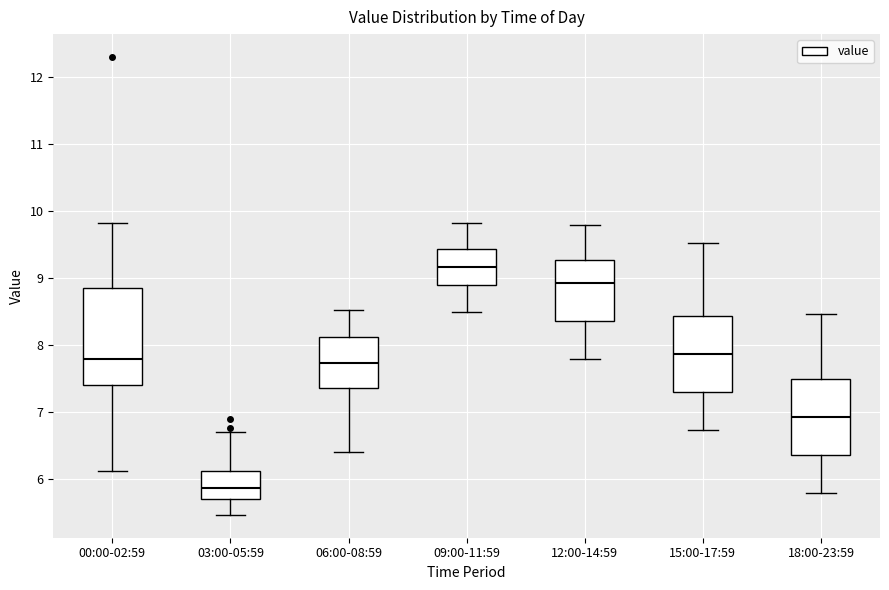

Where does the lower whisker of the box for 06:00-08:59 end on the y-axis? The values are not printed on the chart, so give them approximately, as read against the axis.

6.4